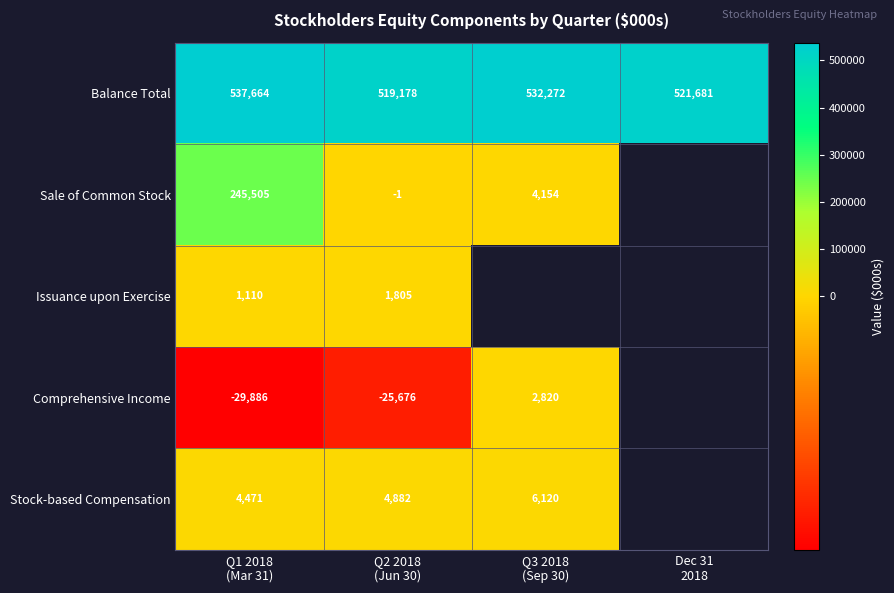

What is the sum of all Balance Total values?

2110795